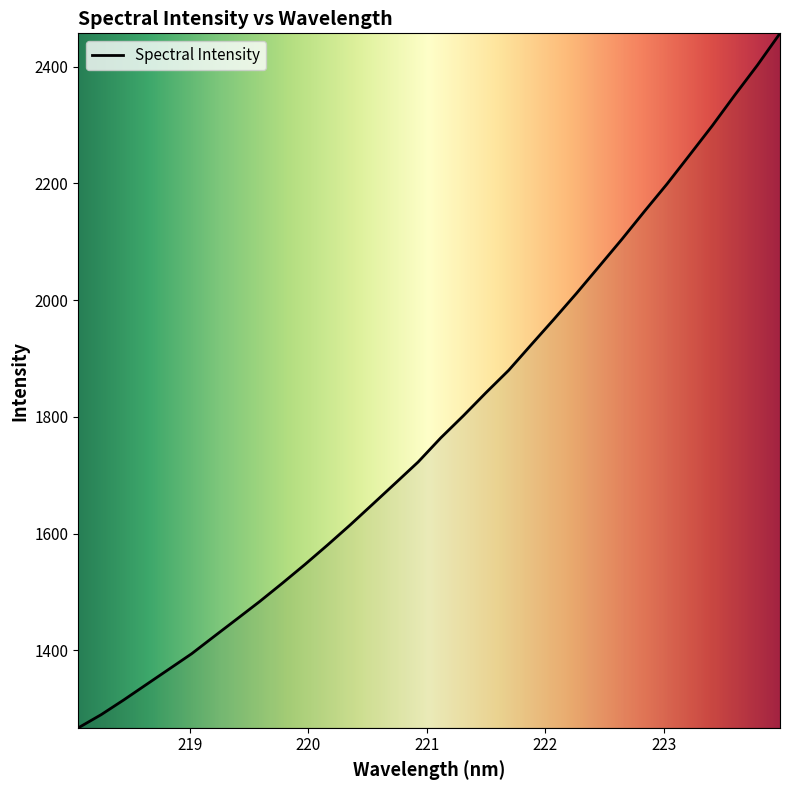

What is the greatest value displayed?

2456.9